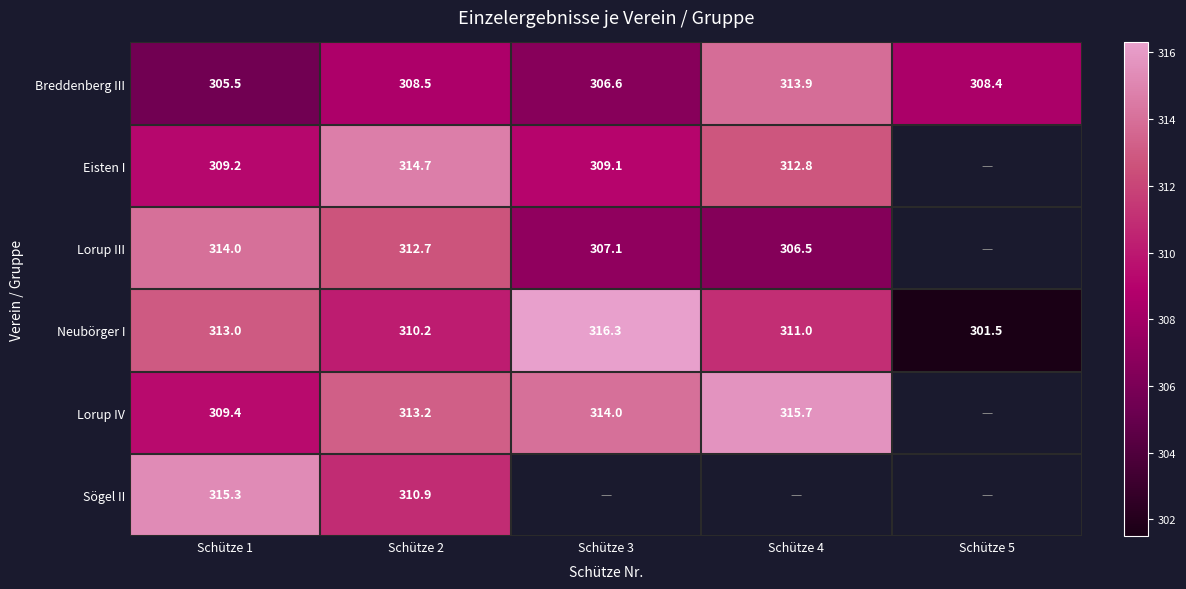

How many values in the Neubörger I series are below 311?

2